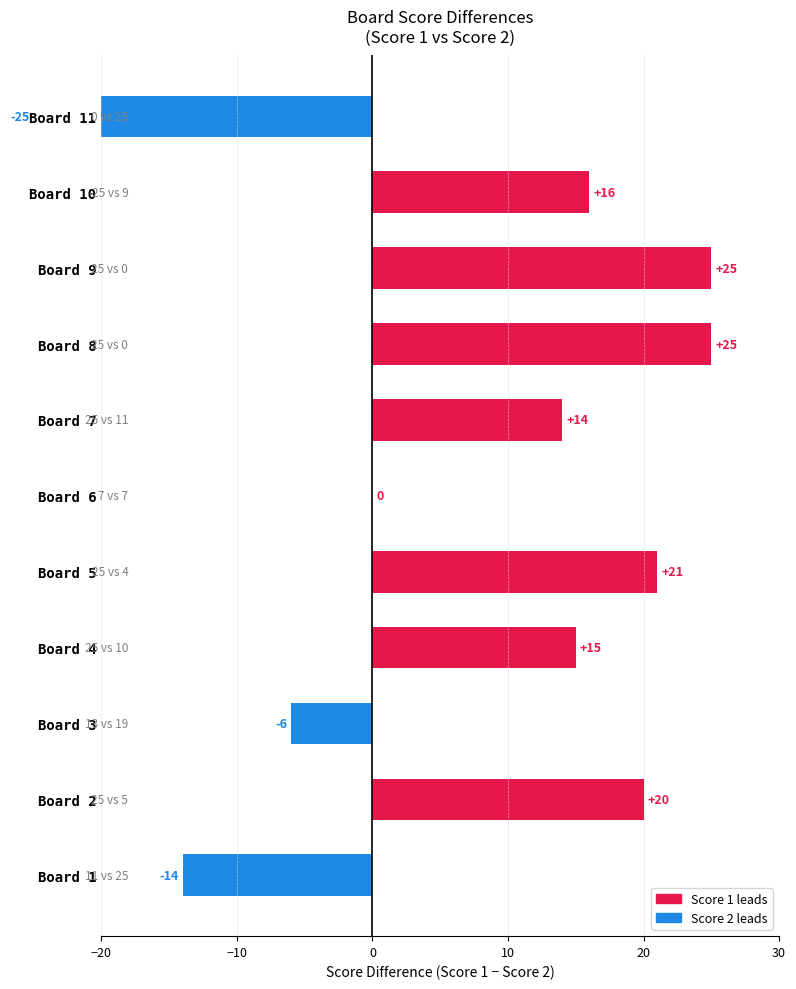

Reading left to right, what are all the values shown in this chart?

-14	20	-6	15	21	0	14	25	25	16	-25